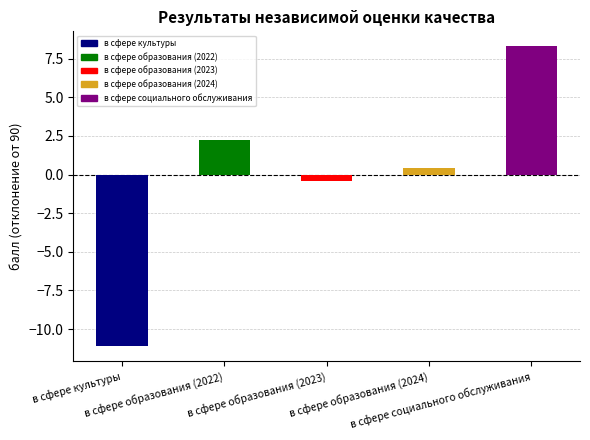

Which label corresponds to the largest value in the chart?

в сфере социального обслуживания